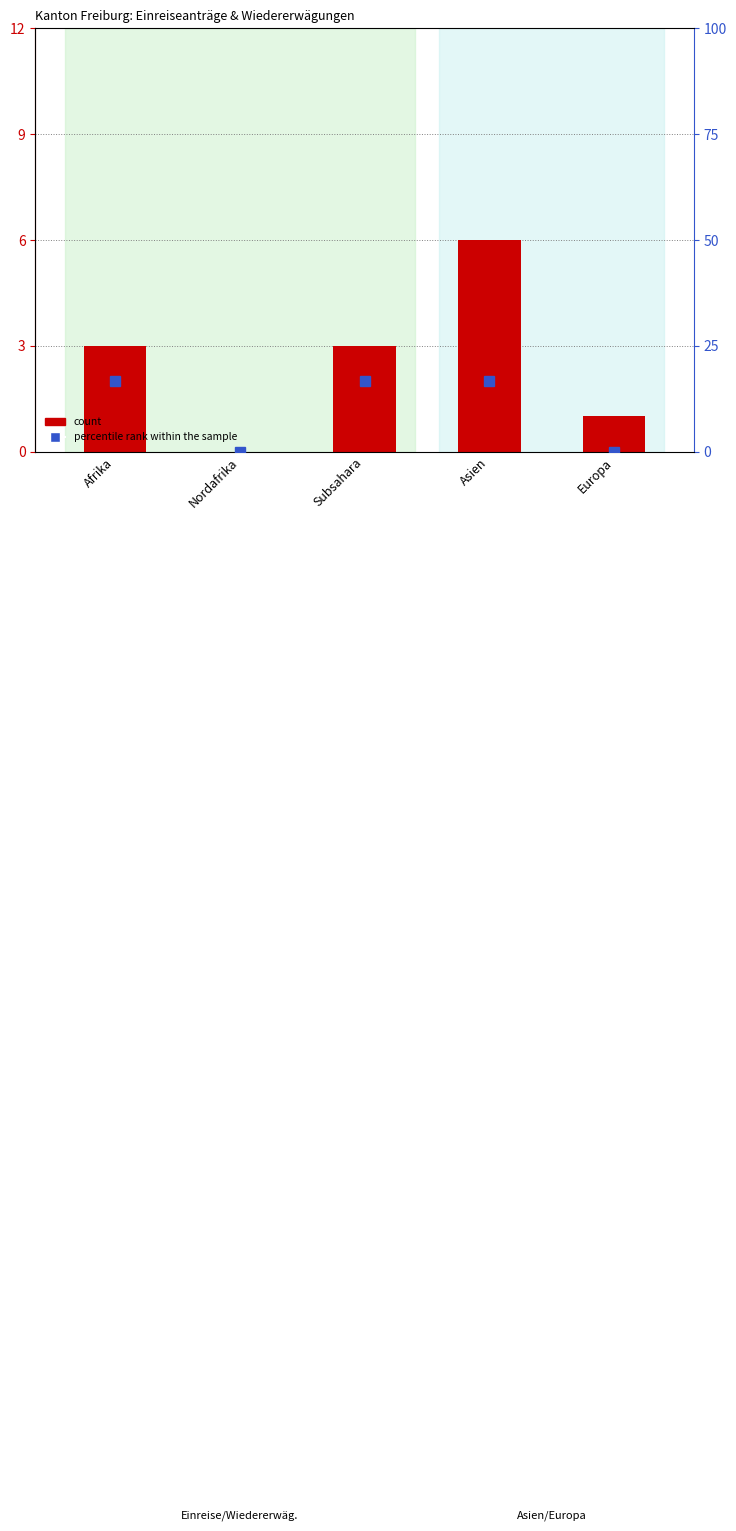

Between Subsahara and Asien, which series saw the biggest shift?

count